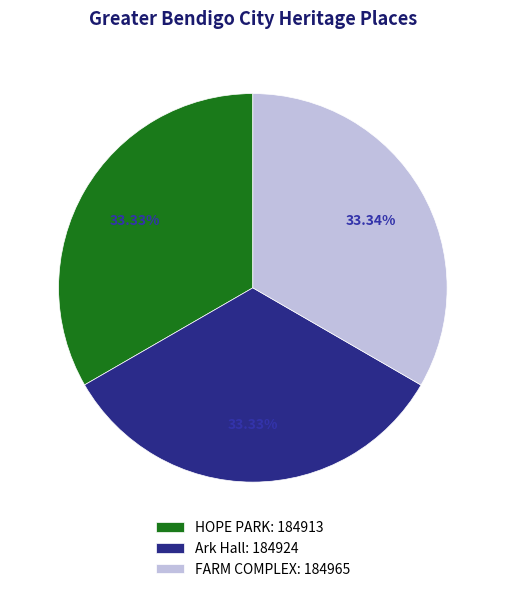

Is there any slice that represents more than half of the pie?

No